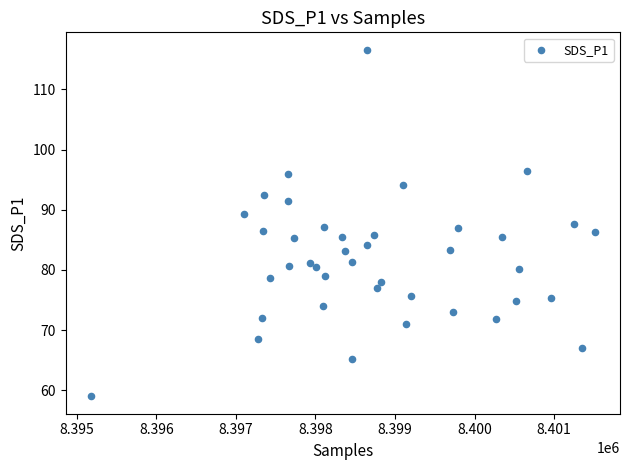

What is the range of Y values (max minus min)?

57.6